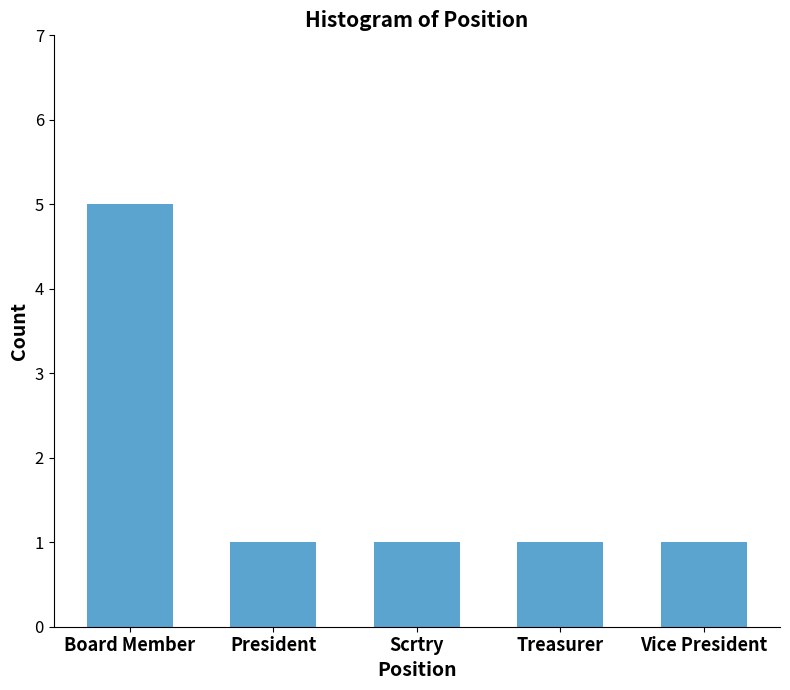

The chart shows a value of 1 at President. True or false?

True